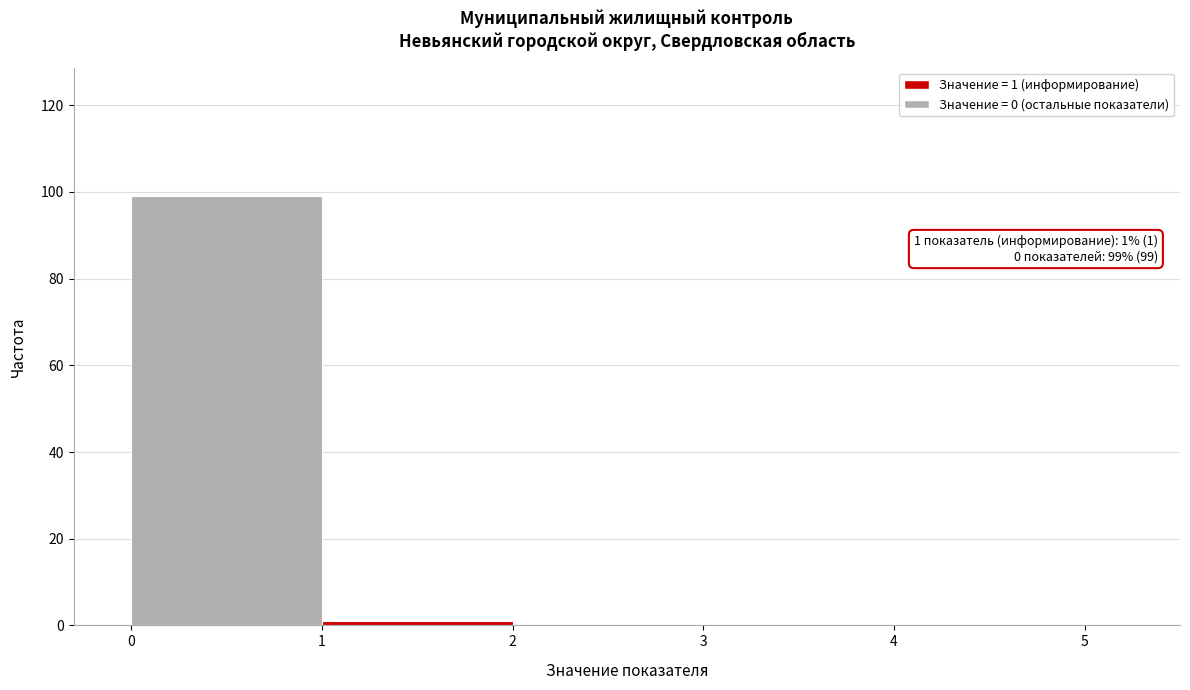

Over which range of the x-axis is the bar tallest?

0 to 1